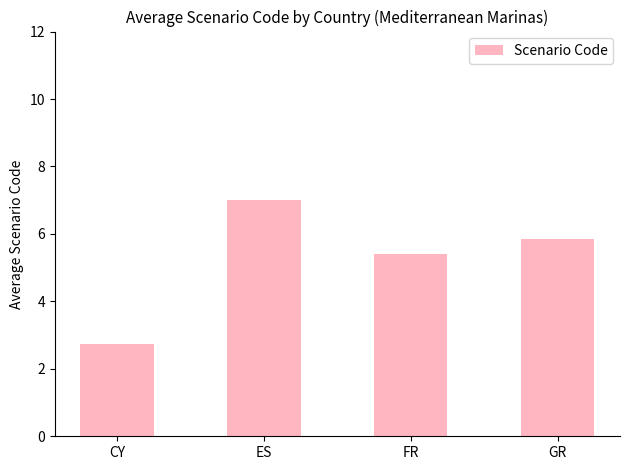

At which category does the chart reach its minimum across all series?

CY